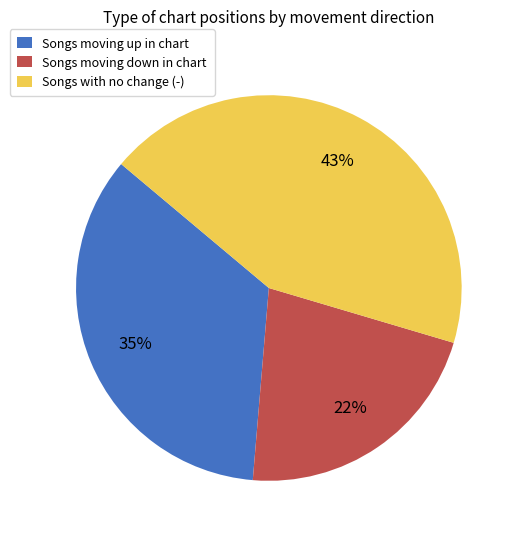

To the nearest percent, what portion does Songs moving down in chart represent?

22%